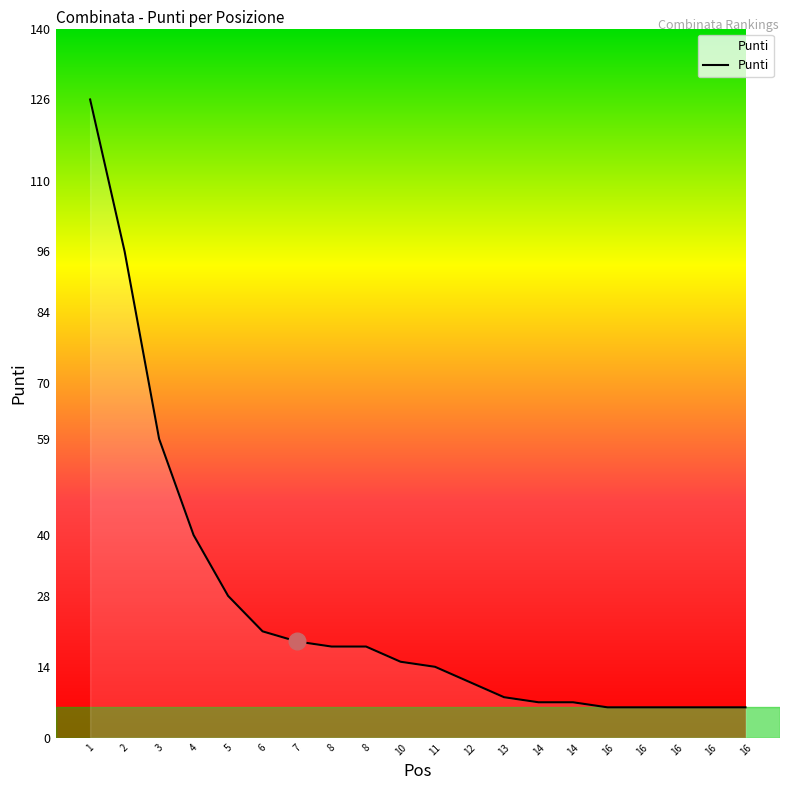

What is the difference between the second highest and minimum values?

90